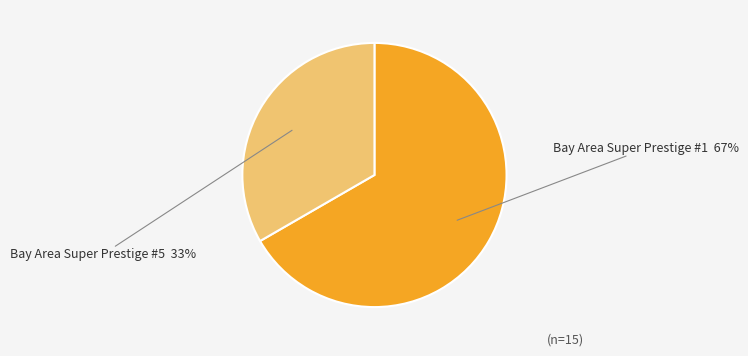

How many slices are in this pie chart?

2